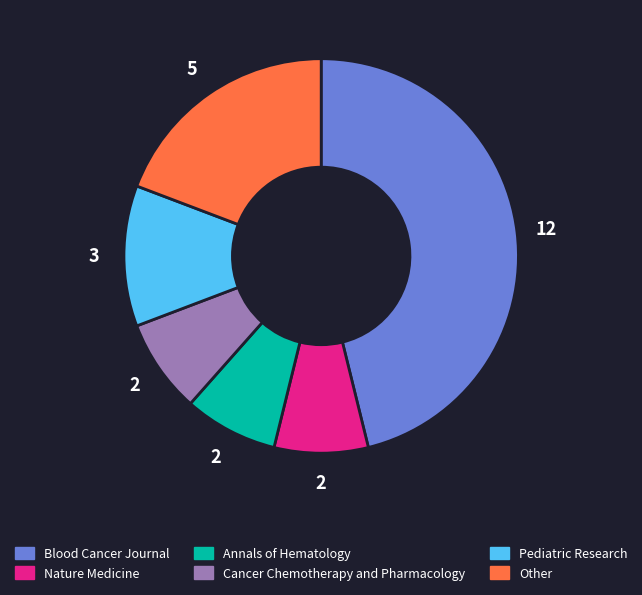

Do Other and Blood Cancer Journal together represent more than half of the pie?

Yes